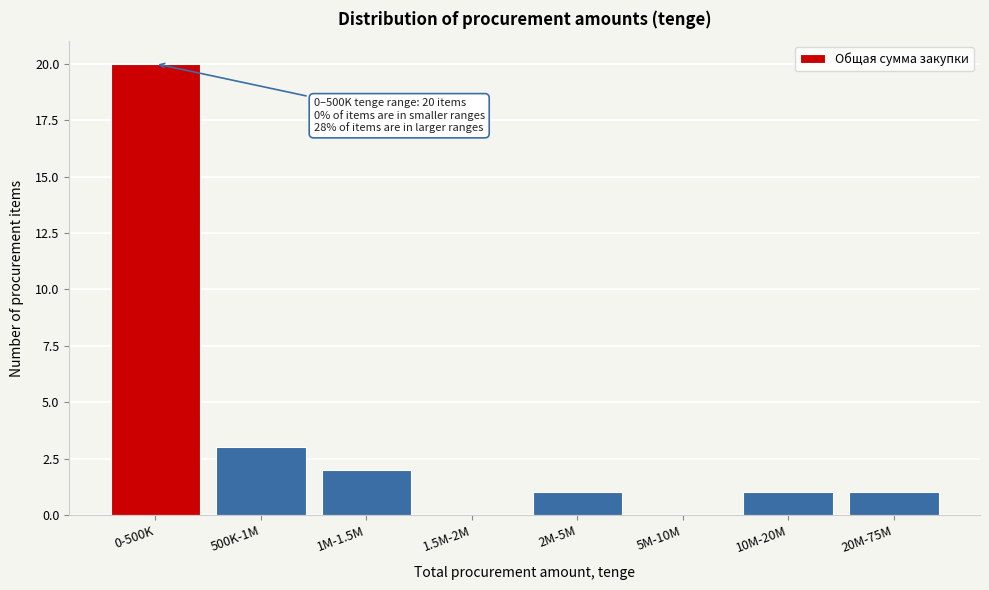

Reading left to right, what are all the values shown in this chart?

0-500K=20	500K-1M=3	1M-1.5M=2	1.5M-2M=0	2M-5M=1	5M-10M=0	10M-20M=1	20M-75M=1